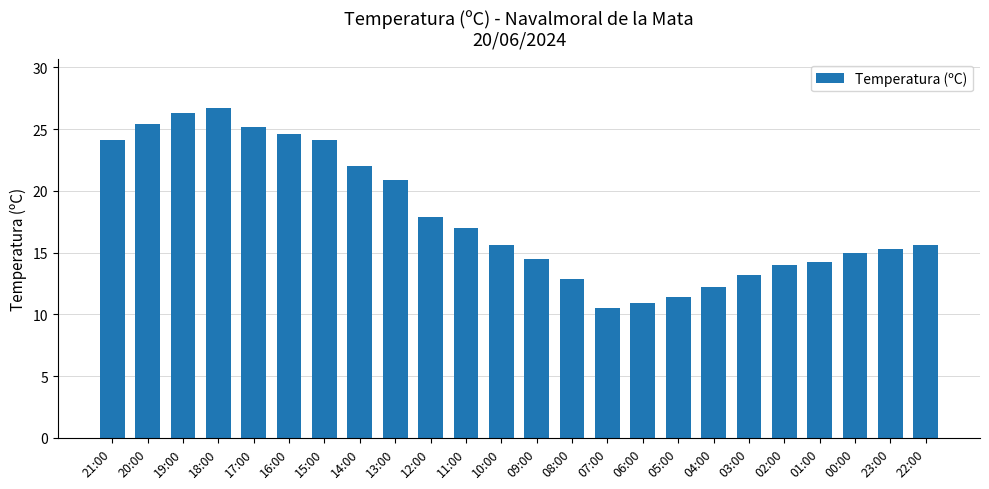

Which category has the highest value across all series?

18:00